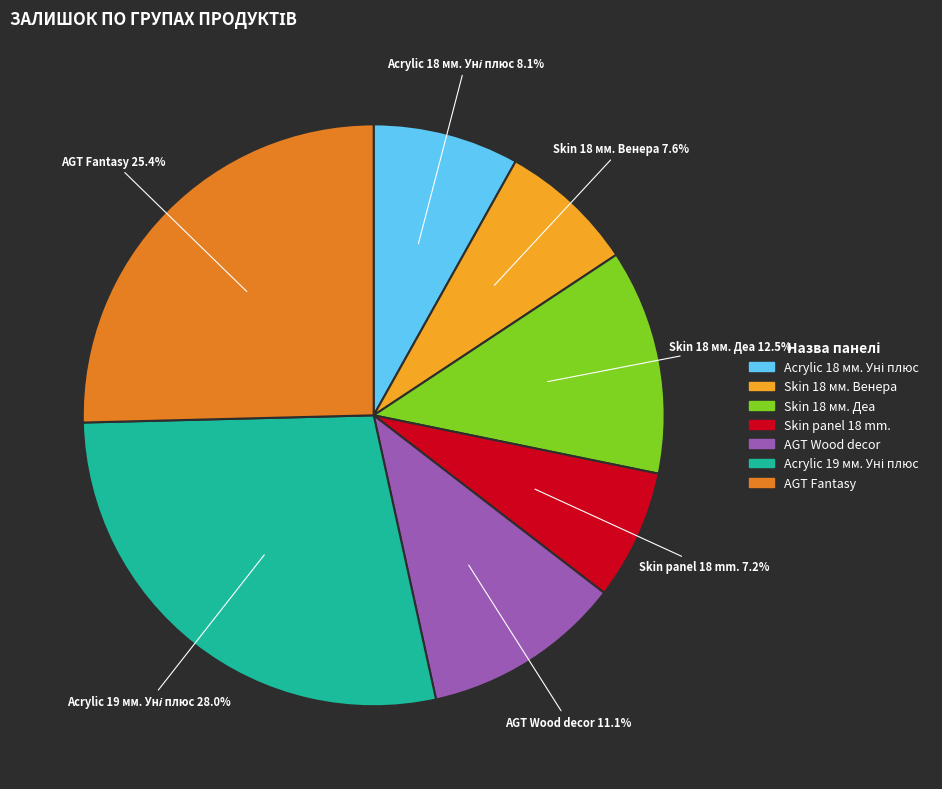

Does any single category account for the majority?

No